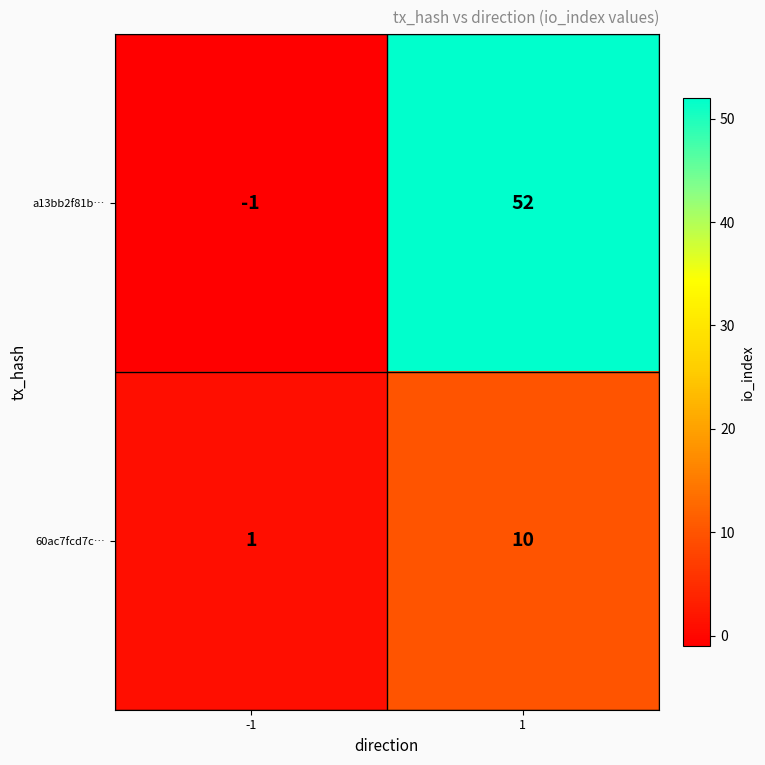

Which category has the highest value across all series?

1